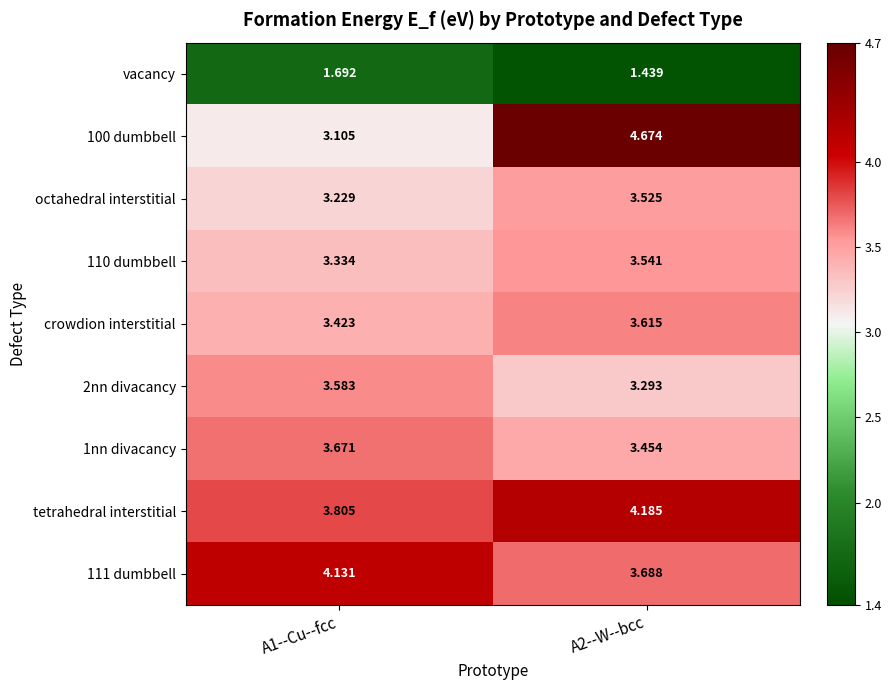

Which series has the largest total across all categories?

tetrahedral interstitial